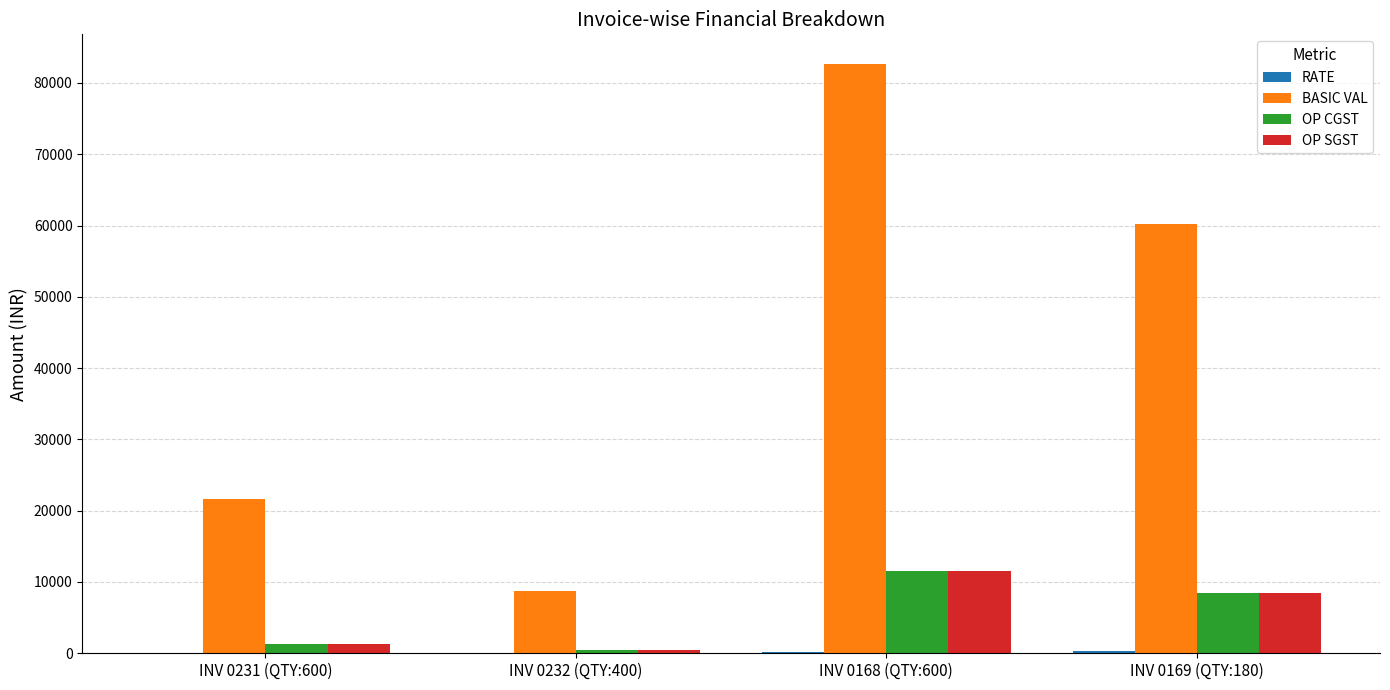

Does the chart contain stacked bars?

No